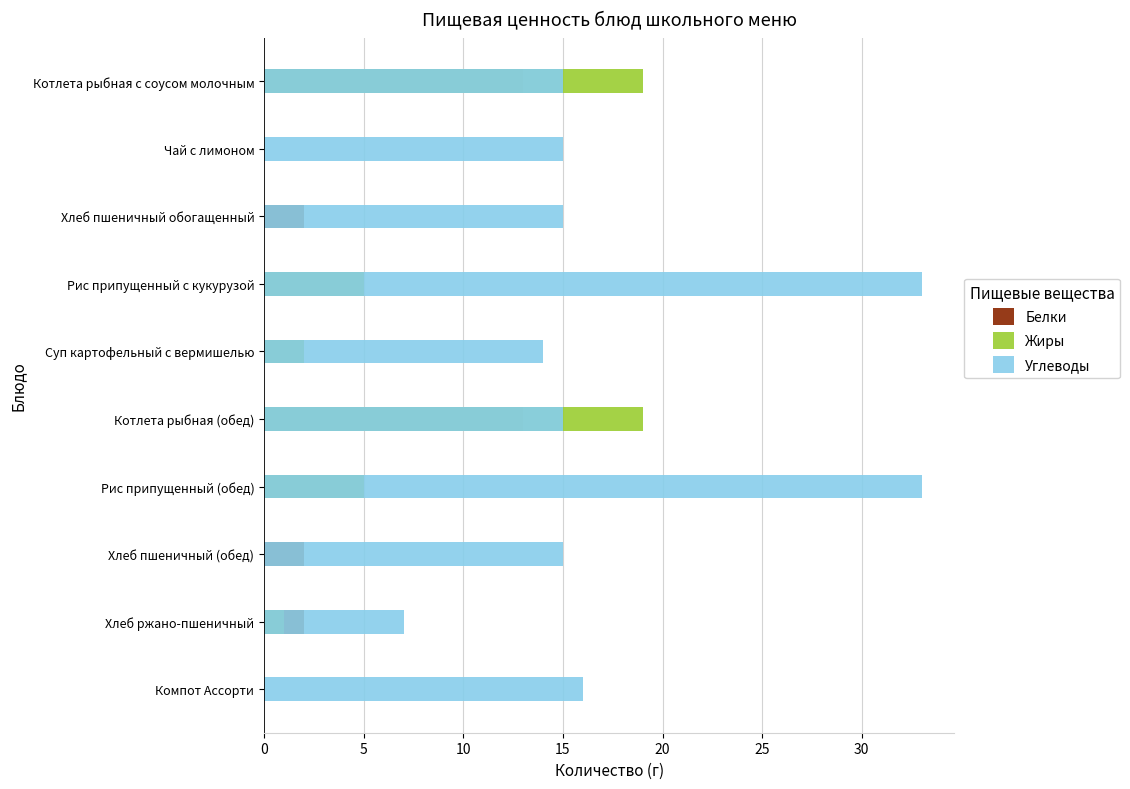

How many positive values does the Белки series have?

8